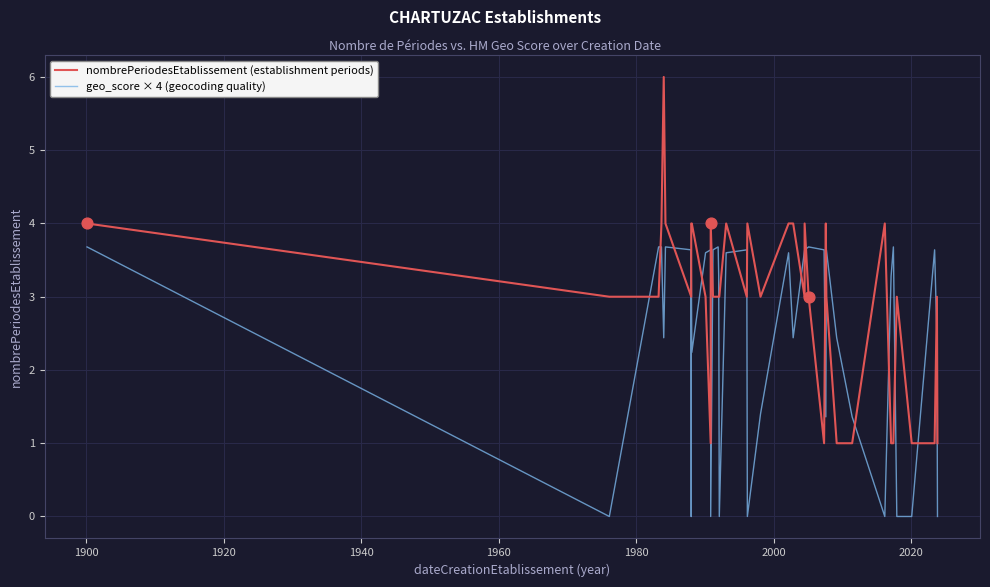

Which series has the widest spread of Y values?

nombrePeriodesEtablissement (establishment periods)